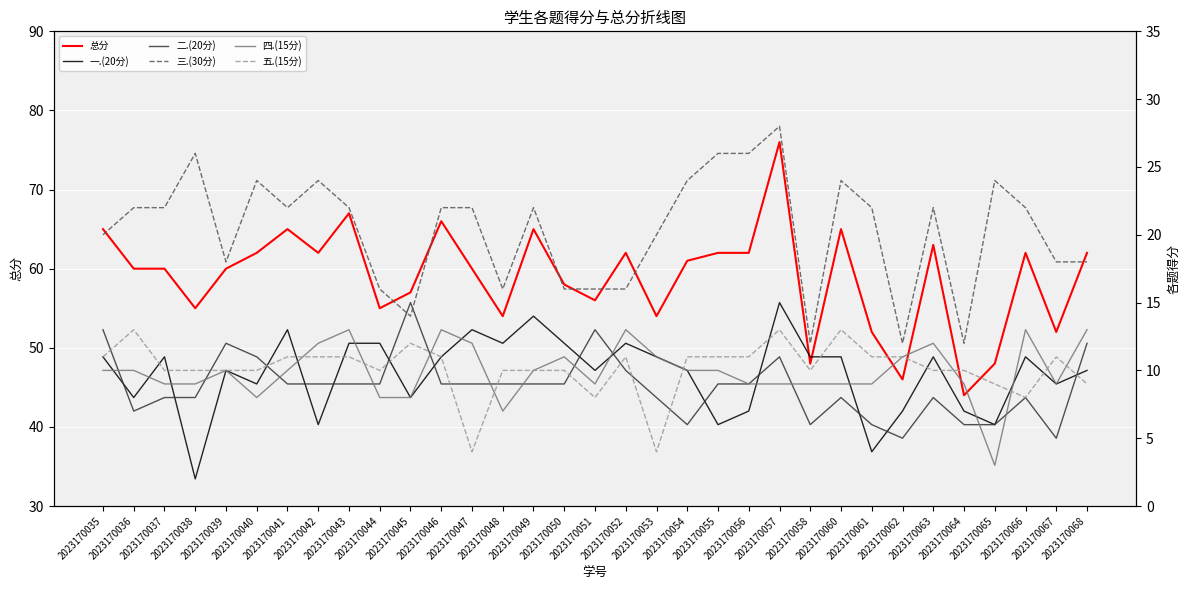

Does the chart display data point markers on the line(s)?

No